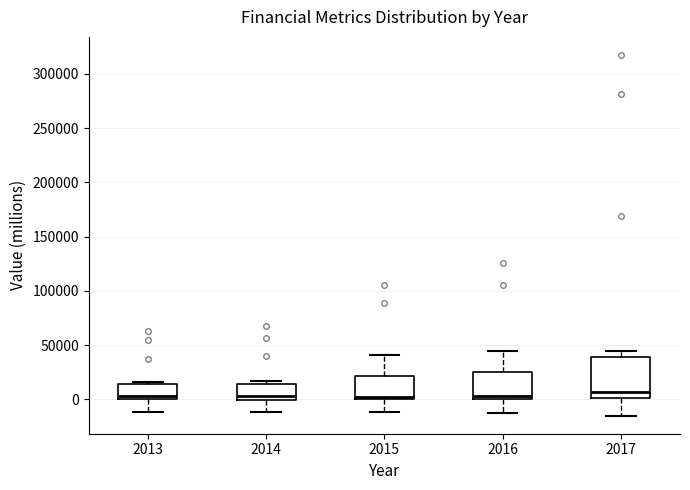

Where does the lower whisker of the box at x = 2013 end on the y-axis? The values are not printed on the chart, so give them approximately, as read against the axis.

-10000